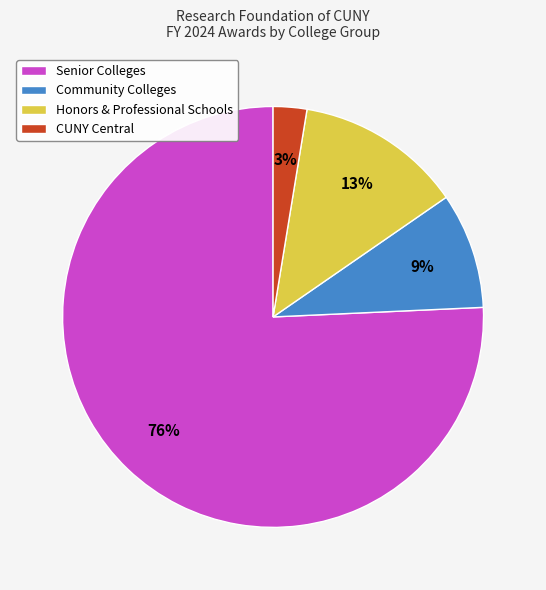

To the nearest percent, what percentage of the pie is Honors & Professional Schools?

13%